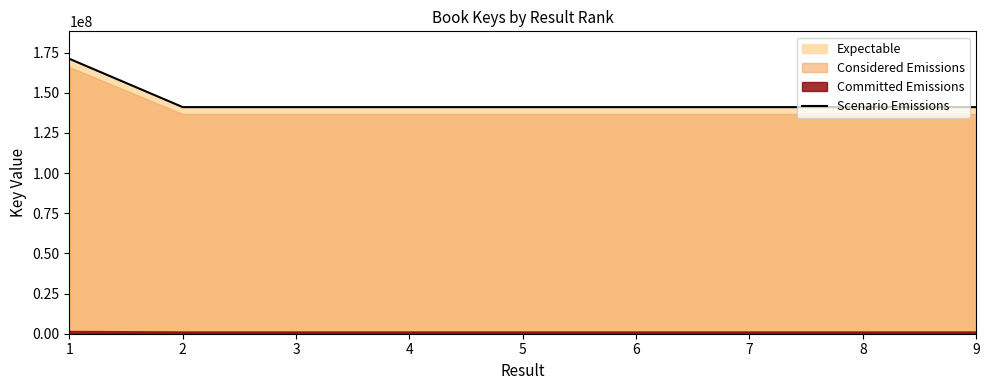

The value at 1 is 171075474. True or false?

True